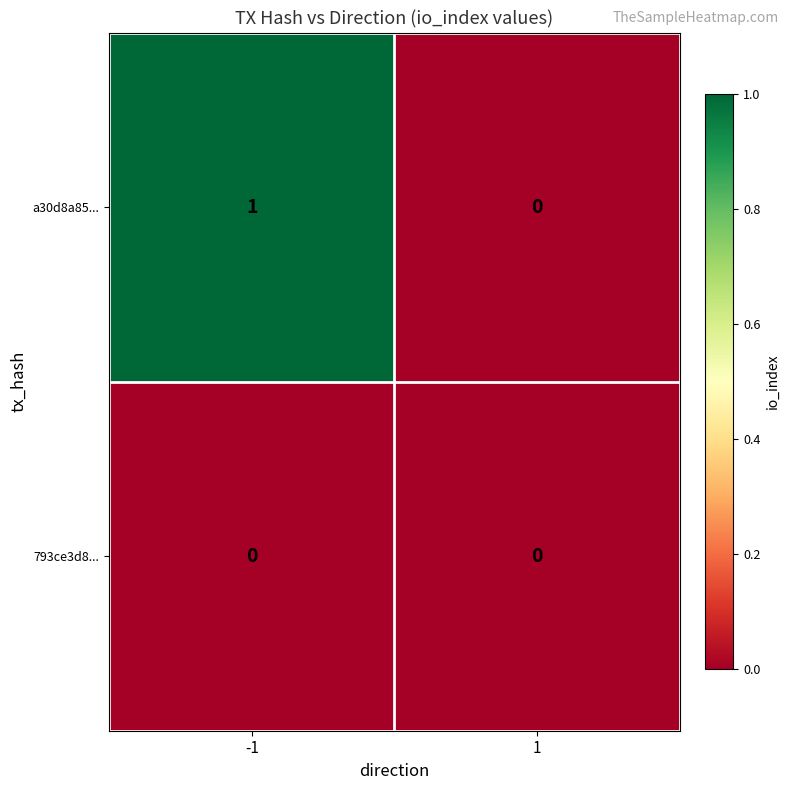

Between -1 and 1, which series saw the biggest shift?

a30d8a85...